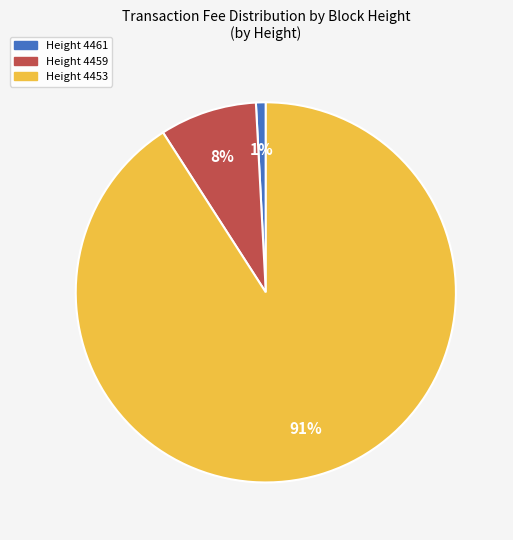

True or false: Height 4459 accounts for 8% of the total.

True